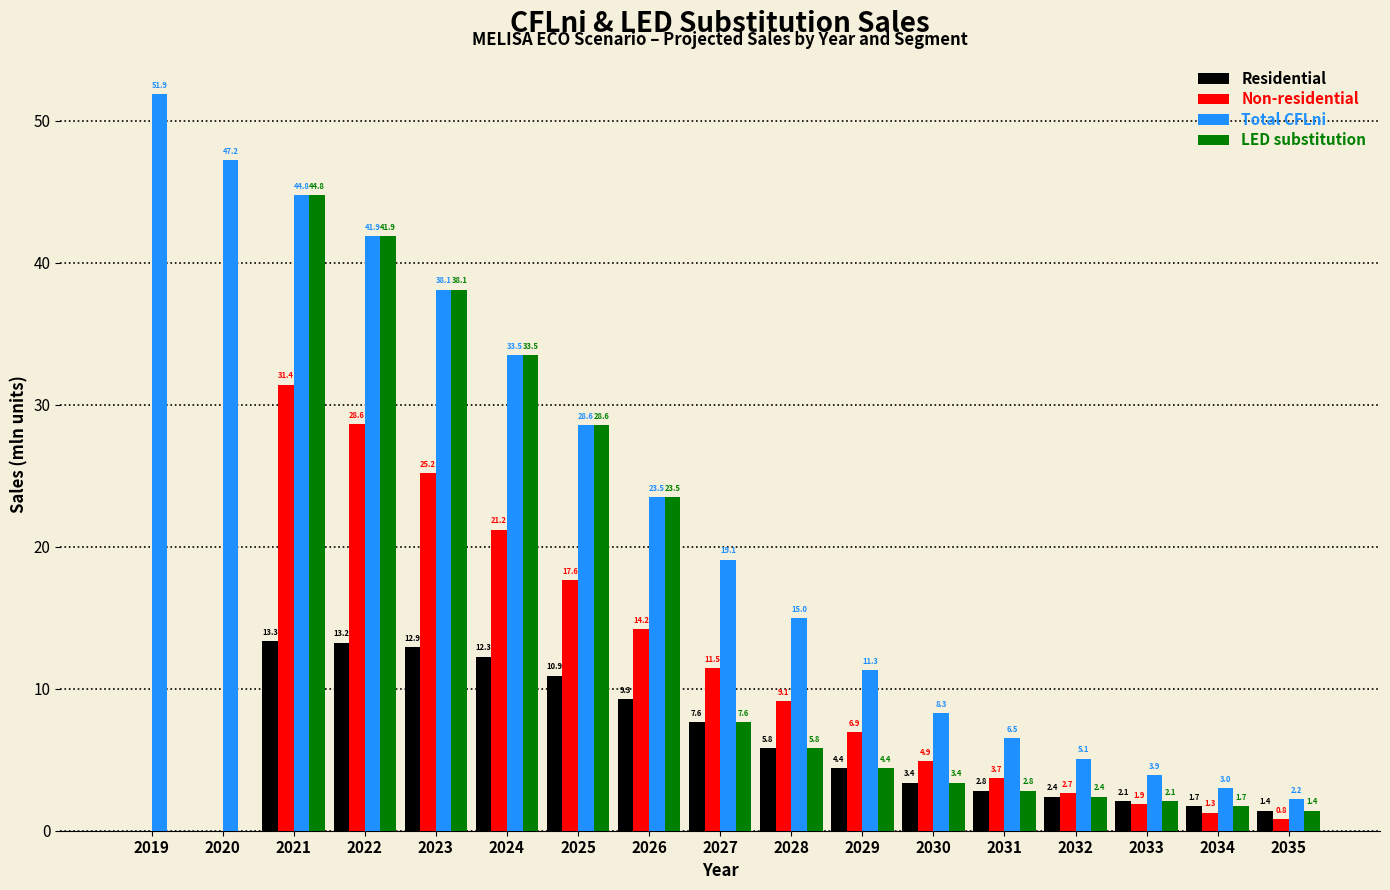

Reading right to left, list all the values displayed in this chart.

Residential: 2035=1.4	2034=1.7	2033=2.1	2032=2.4	2031=2.8	2030=3.4	2029=4.4	2028=5.8	2027=7.6	2026=9.3	2025=10.9	2024=12.3	2023=12.9	2022=13.2	2021=13.3	2020=0.0	2019=0.0
Non-residential: 2035=0.8	2034=1.3	2033=1.9	2032=2.7	2031=3.7	2030=4.9	2029=6.9	2028=9.1	2027=11.5	2026=14.2	2025=17.6	2024=21.2	2023=25.2	2022=28.6	2021=31.4	2020=0.0	2019=0.0
Total CFLni: 2035=2.2	2034=3.0	2033=3.9	2032=5.1	2031=6.5	2030=8.3	2029=11.3	2028=15.0	2027=19.1	2026=23.5	2025=28.6	2024=33.5	2023=38.1	2022=41.9	2021=44.8	2020=47.2	2019=51.9
LED substitution: 2035=1.4	2034=1.7	2033=2.1	2032=2.4	2031=2.8	2030=3.4	2029=4.4	2028=5.8	2027=7.6	2026=23.5	2025=28.6	2024=33.5	2023=38.1	2022=41.9	2021=44.8	2020=0.0	2019=0.0